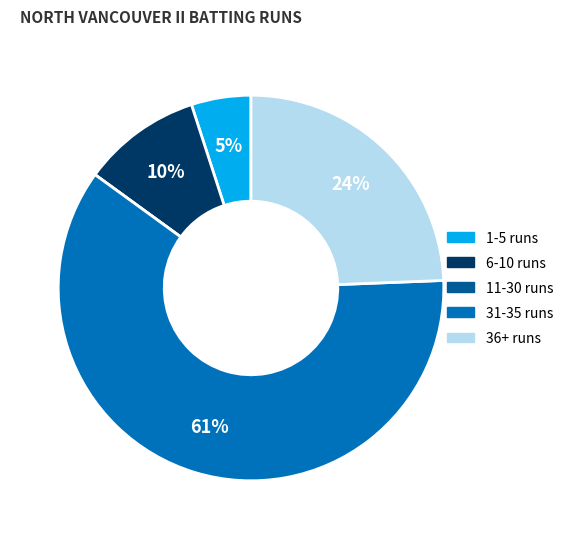

To the nearest percent, what is the average slice percentage?

20%